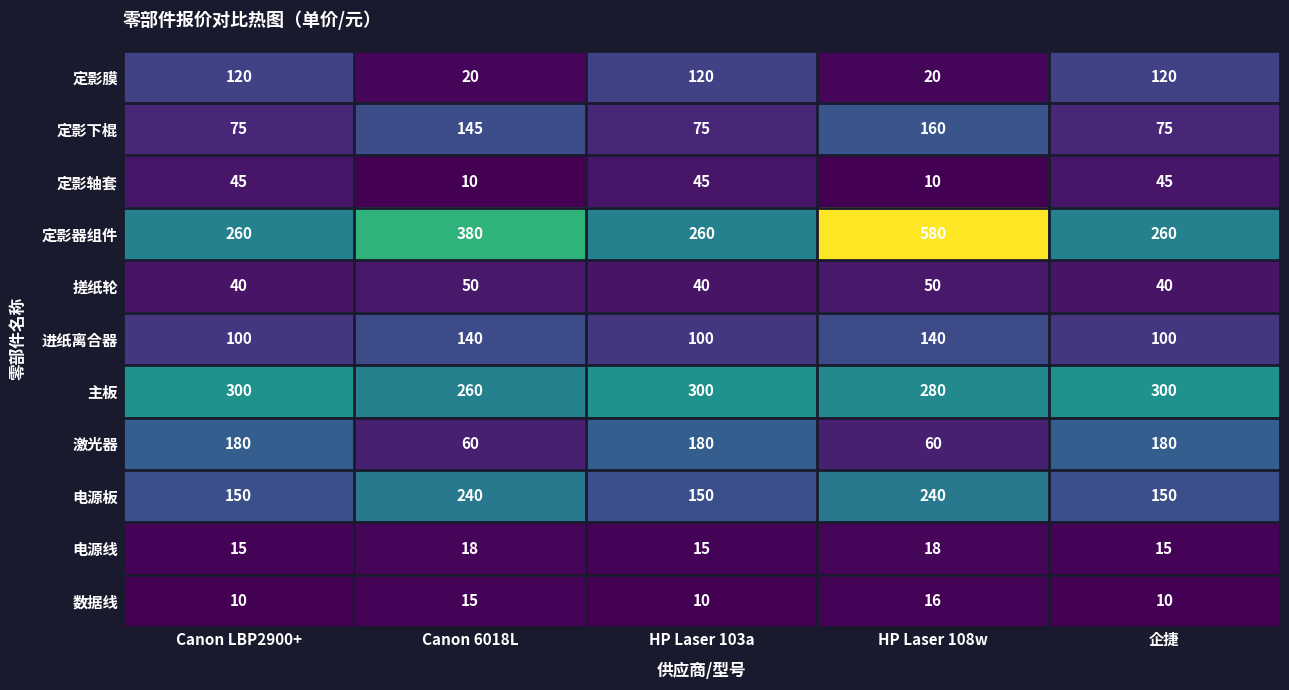

Rank the series at HP Laser 103a from highest to lowest value.

主板, 定影器组件, 激光器, 电源板, 定影膜, 进纸离合器, 定影下棍, 定影轴套, 搓纸轮, 电源线, 数据线